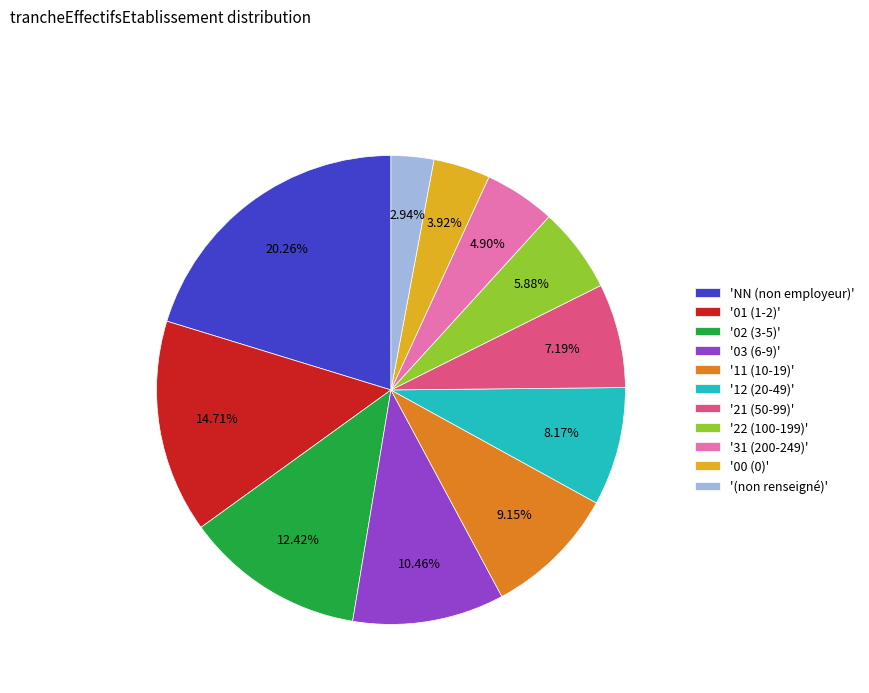

Which category has the biggest portion of the pie?

'NN (non employeur)'